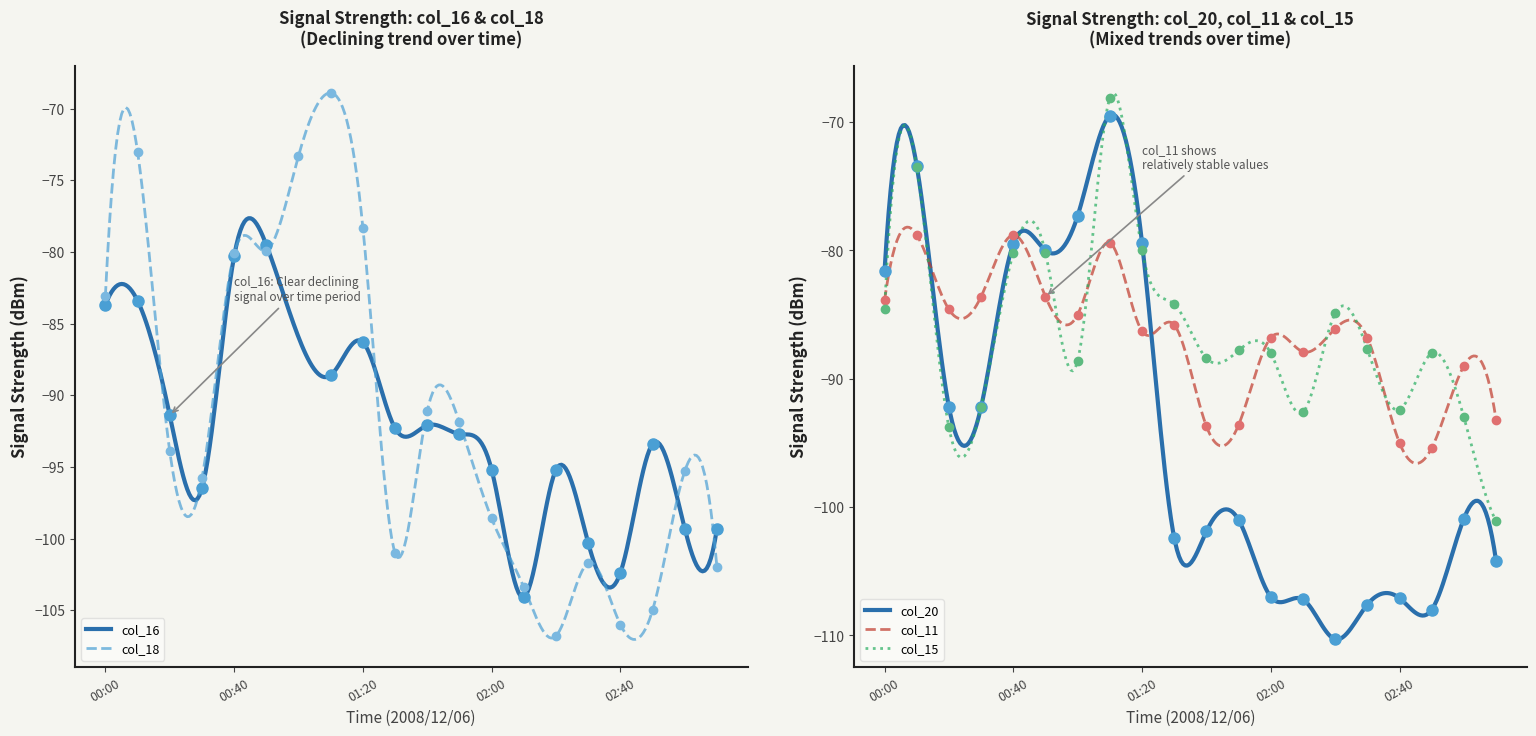

Which series reaches the minimum Y coordinate?

col_20